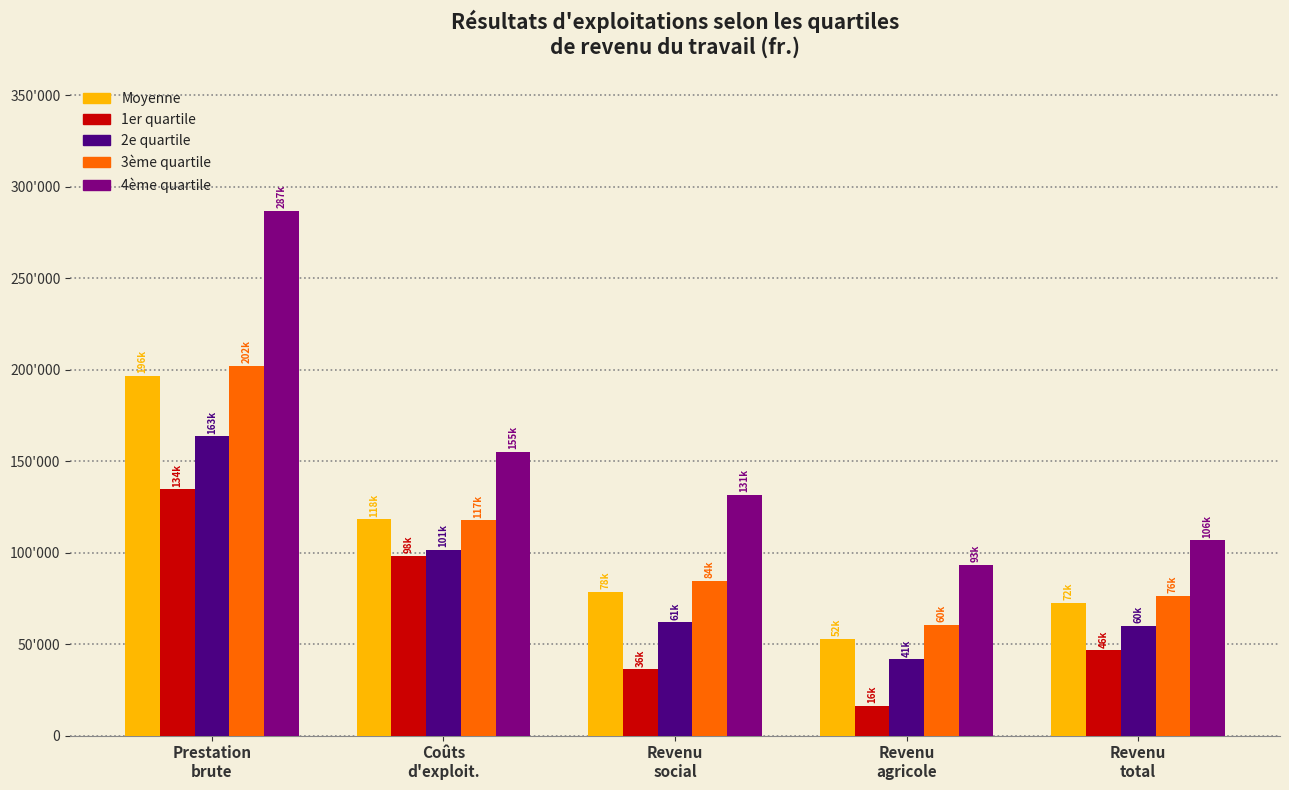

What are all the series names shown in the legend?

Moyenne, 1er quartile, 2e quartile, 3ème quartile, 4ème quartile